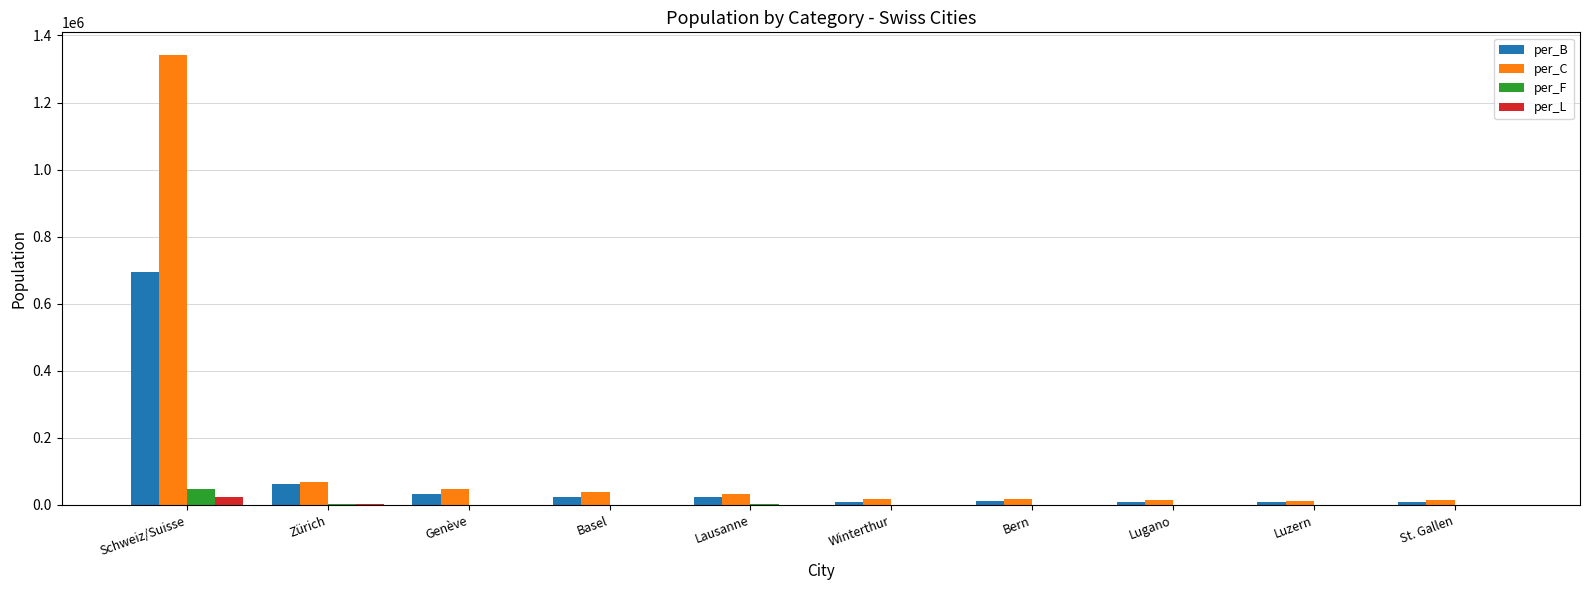

The value of per_C at Lausanne is 33408. True or false?

True